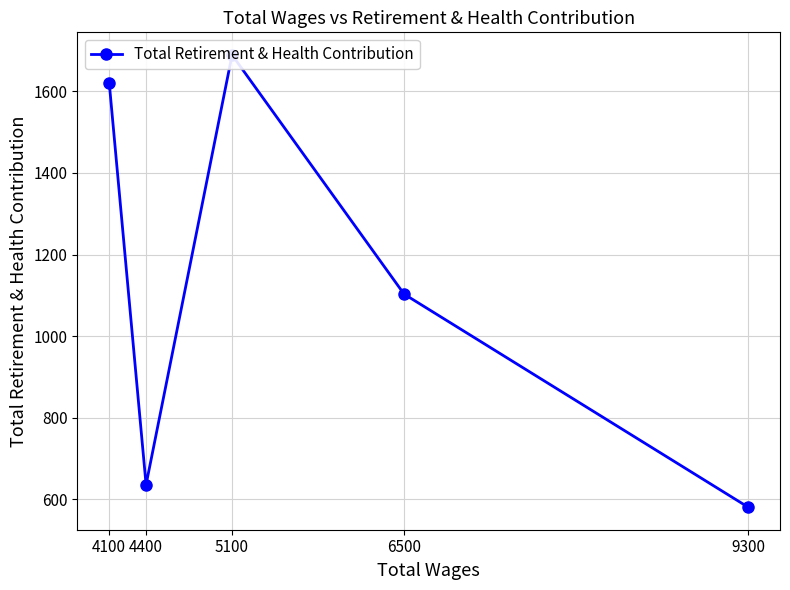

Reading left to right, what are all the values shown in this chart?

1621	636	1689	1103	581